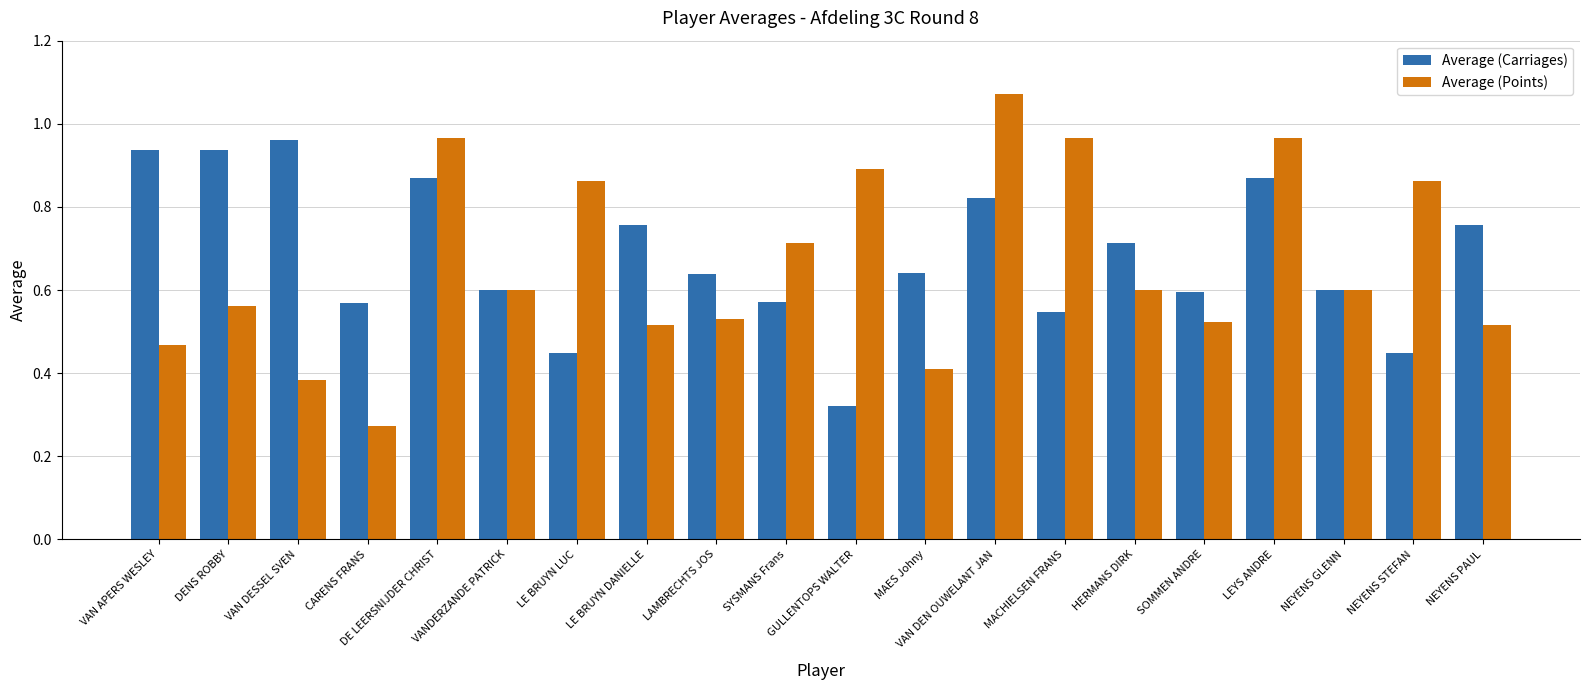

Rank the series by their maximum value, from lowest to highest.

Average (Carriages), Average (Points)